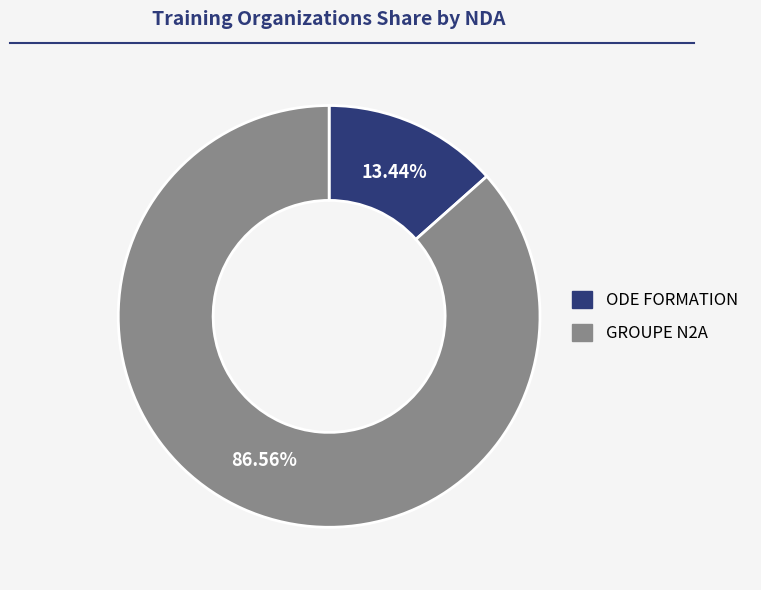

How many segments does this pie chart have?

2